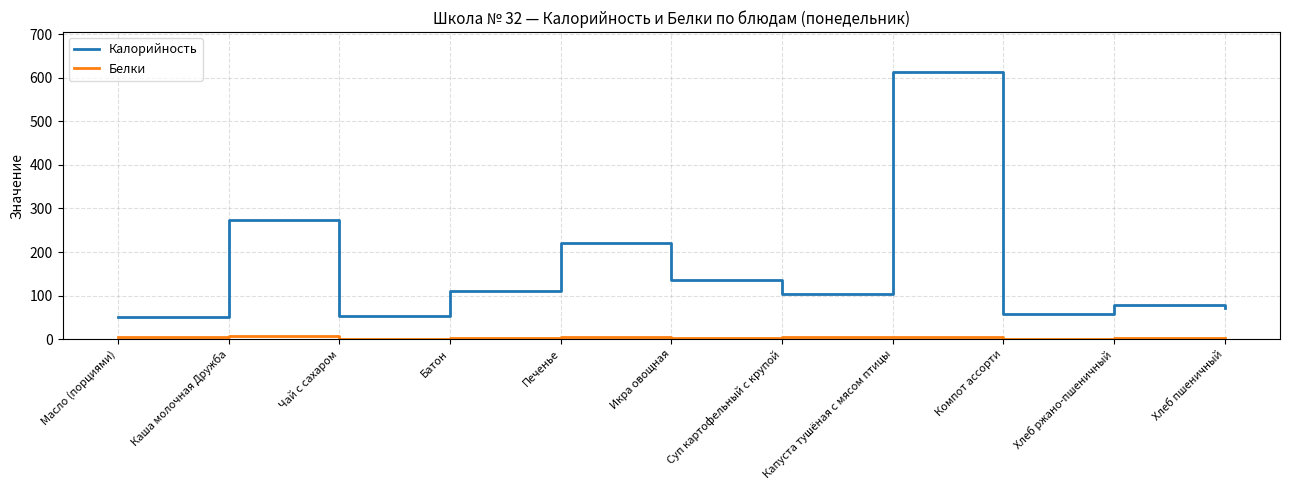

True or false: Белки and Калорийность intersect in this chart.

False